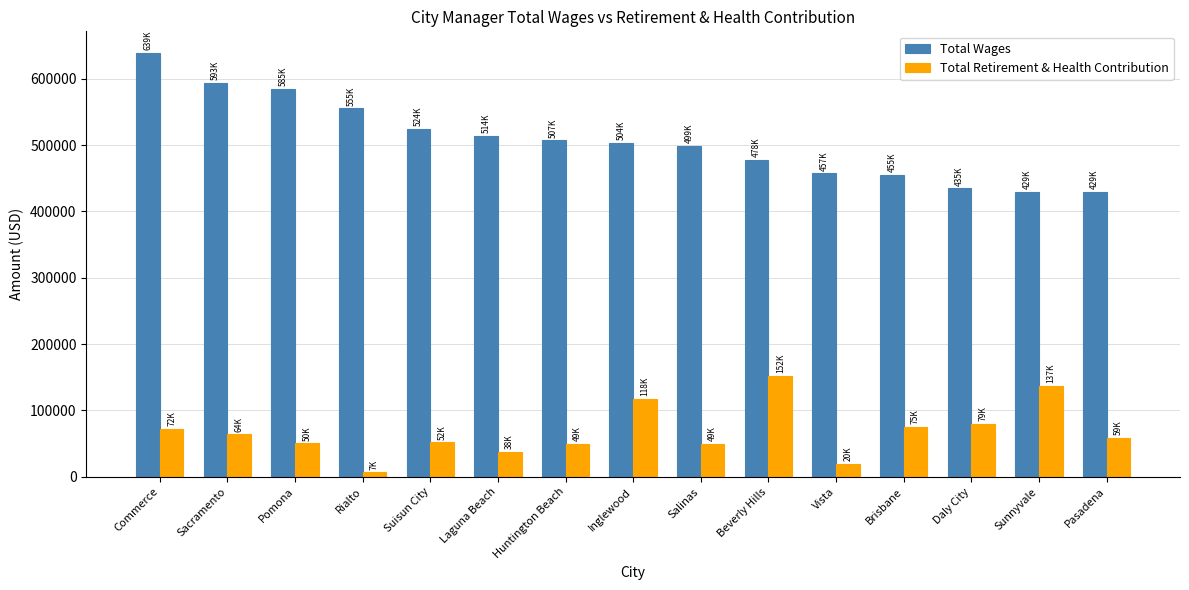

What is the greatest value displayed?

639326